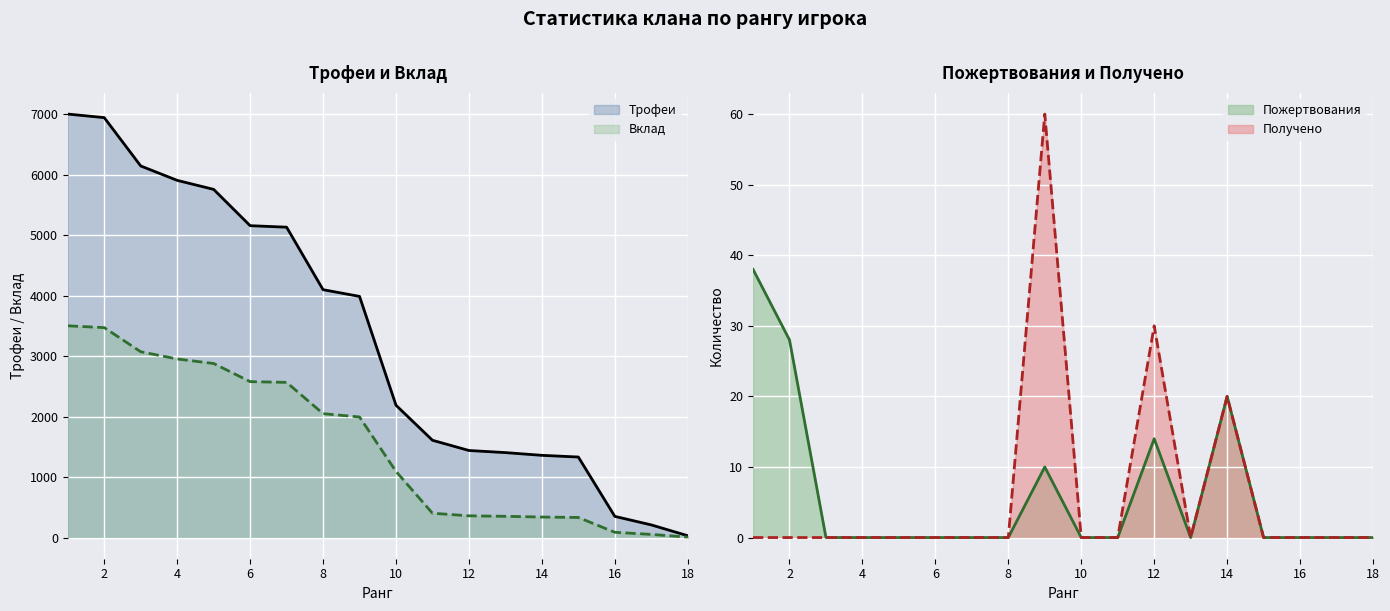

Is it true that Пожертвования equals 38 at 1?

True